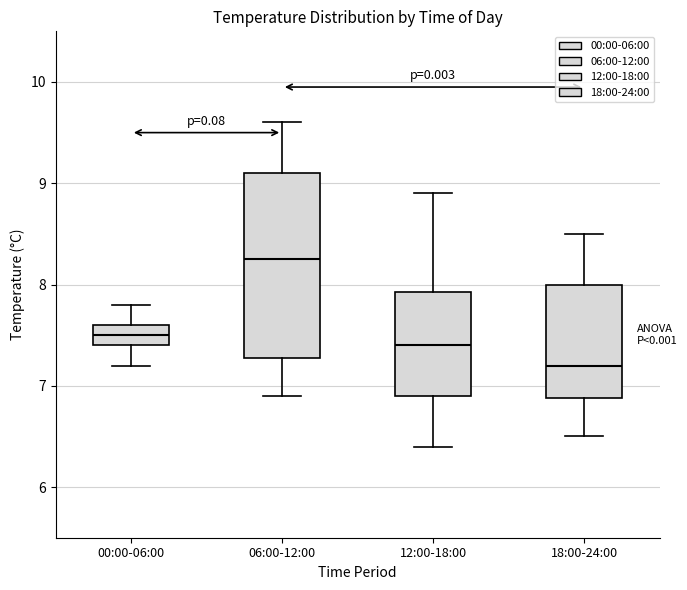

Which box is the tallest, from its lower edge to its upper edge?

06:00-12:00